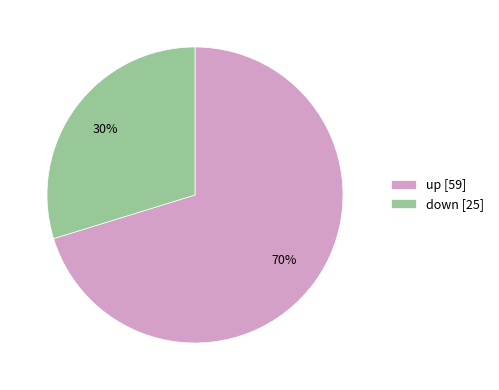

Is the sum of up and down greater than half?

Yes